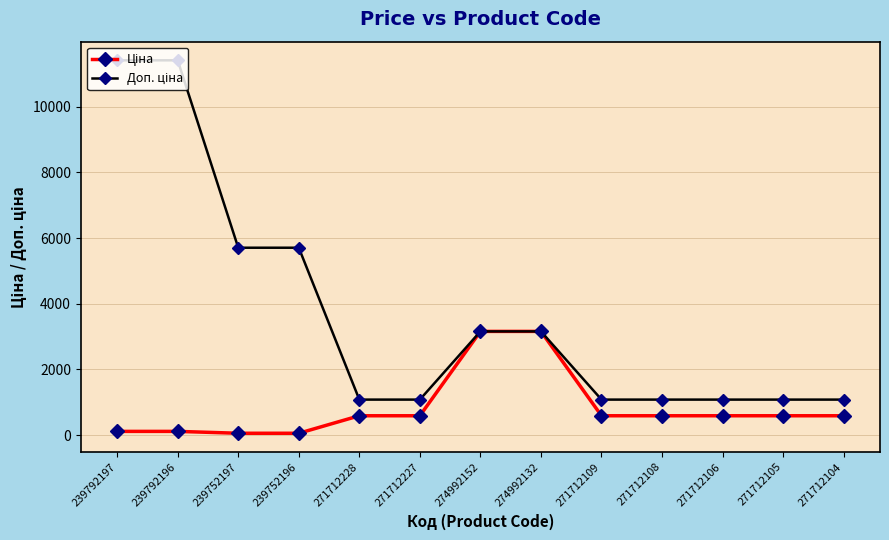

At how many categories does at least one series exceed 5183?

4